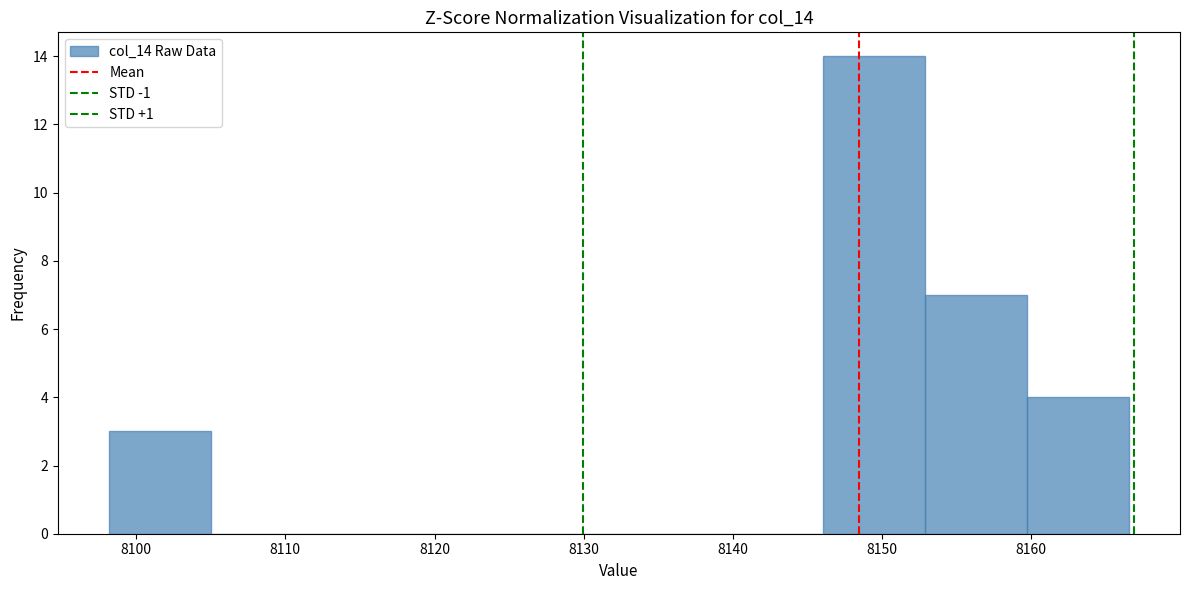

Reading left to right, list every bar in this chart as the range it spans on the x-axis followed by its height. Neither the bar edges nor the heights are printed on the chart, so give them approximately, as read against the axes.

8098 to 8105: 3
8105 to 8112: 0
8112 to 8119: 0
8119 to 8126: 0
8126 to 8132: 0
8132 to 8139: 0
8139 to 8146: 0
8146 to 8153: 14
8153 to 8160: 7
8160 to 8167: 4